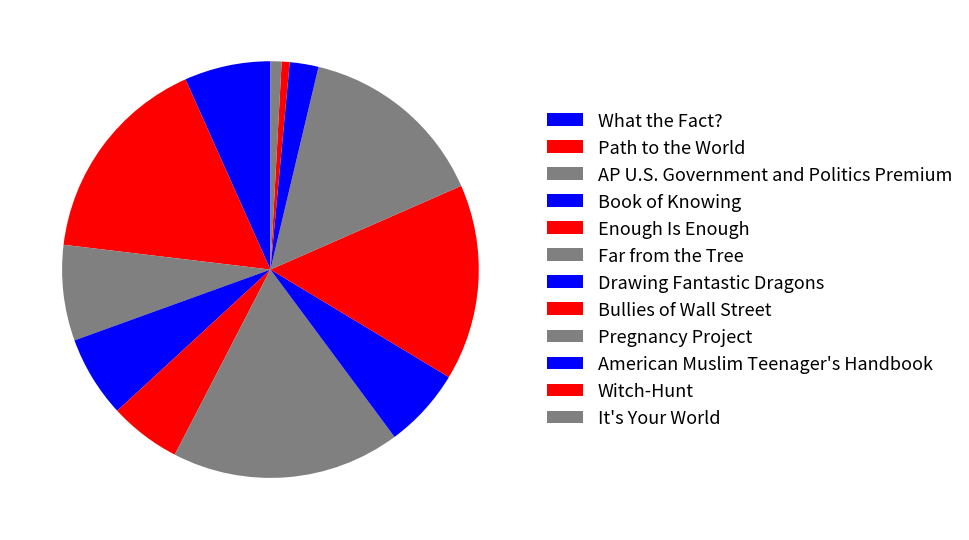

True or false: Pregnancy Project accounts for 7% of the total.

False